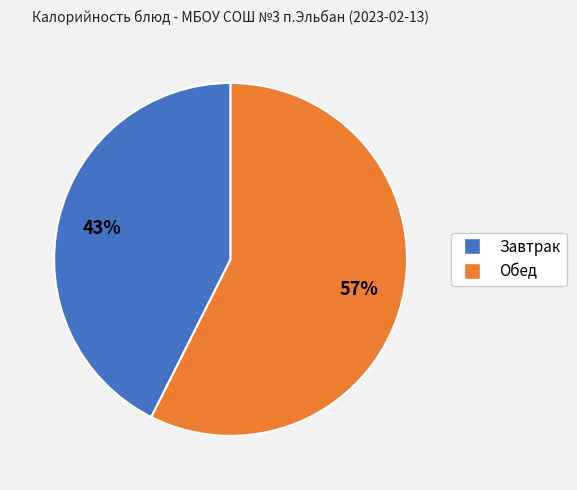

Does any single category account for the majority?

Yes